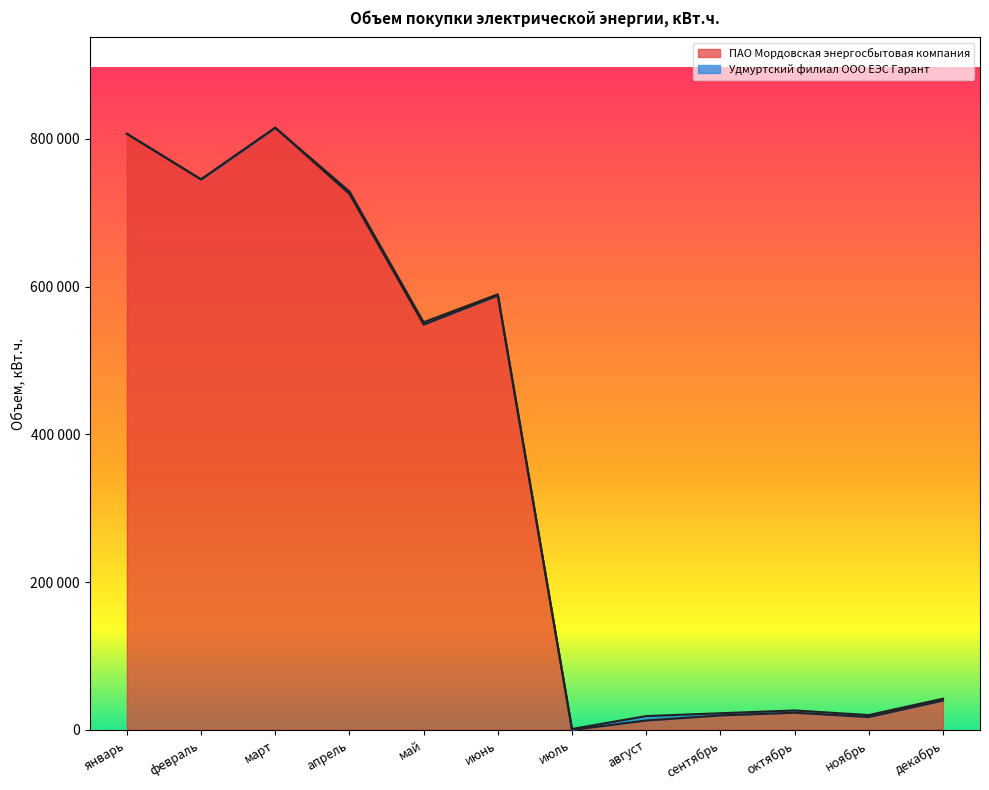

What is the label of the 2nd point from the left?

февраль